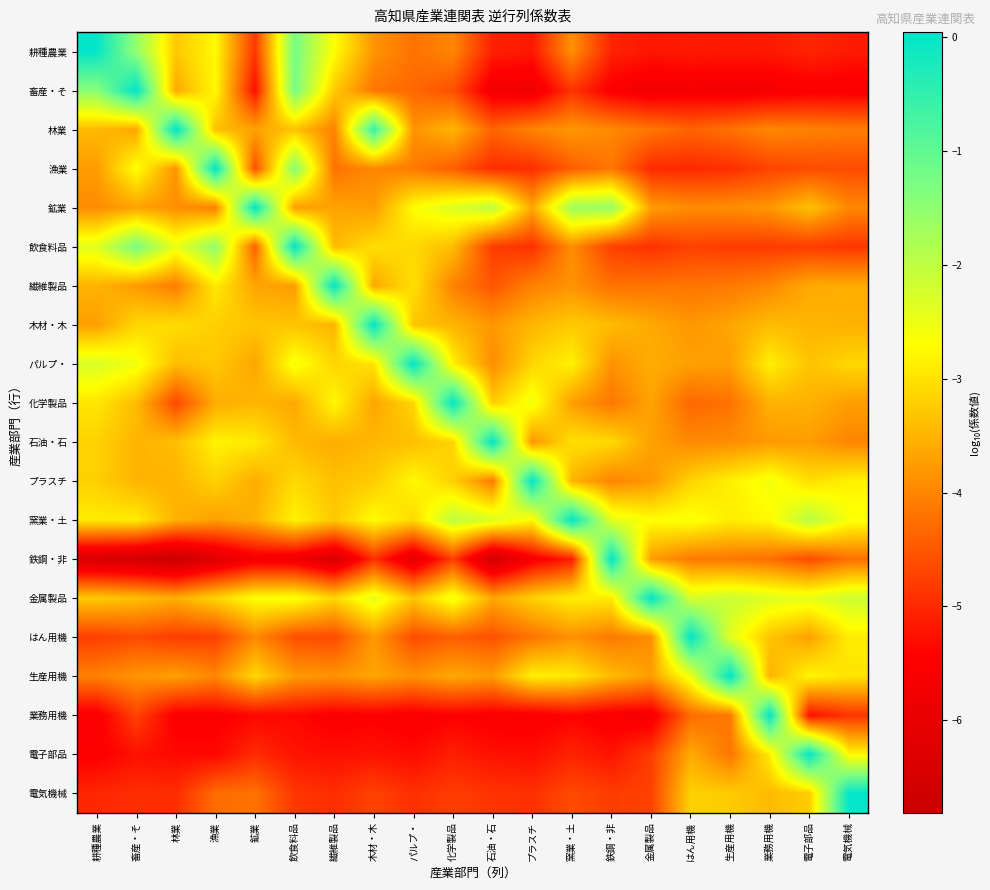

Which has a higher value, 林業 or 畜産・そ?

畜産・そ